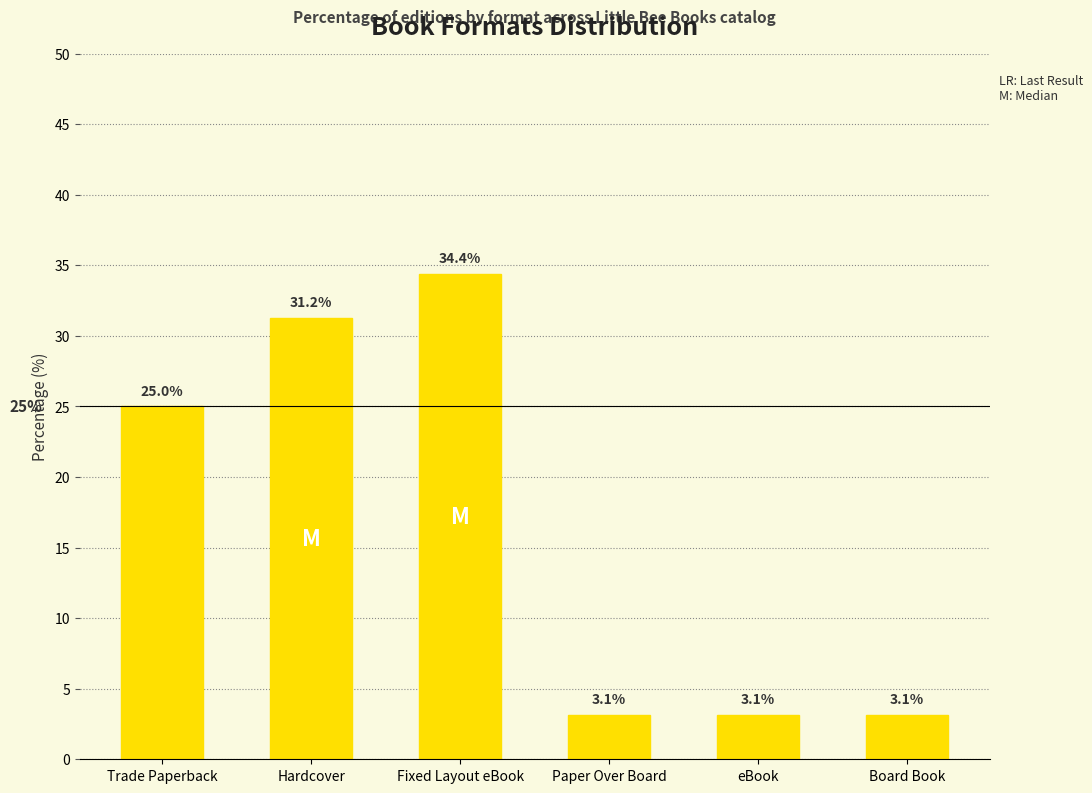

Read the value at Trade Paperback.

25.0